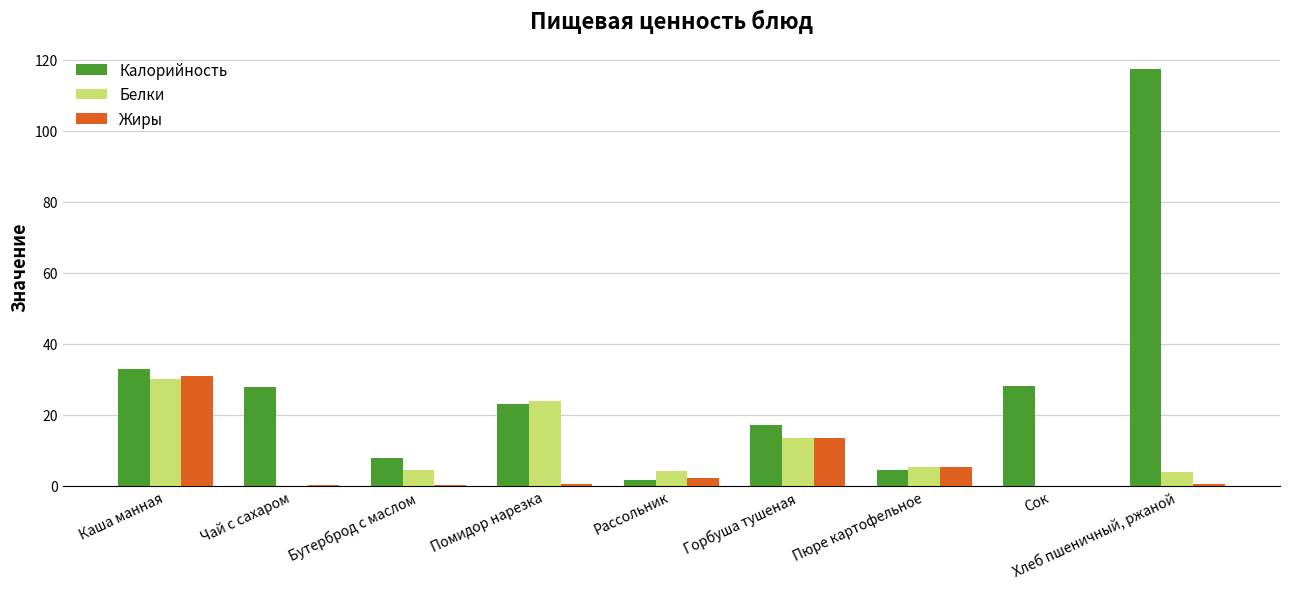

Which category has the highest value across all series?

Хлеб пшеничный, ржаной